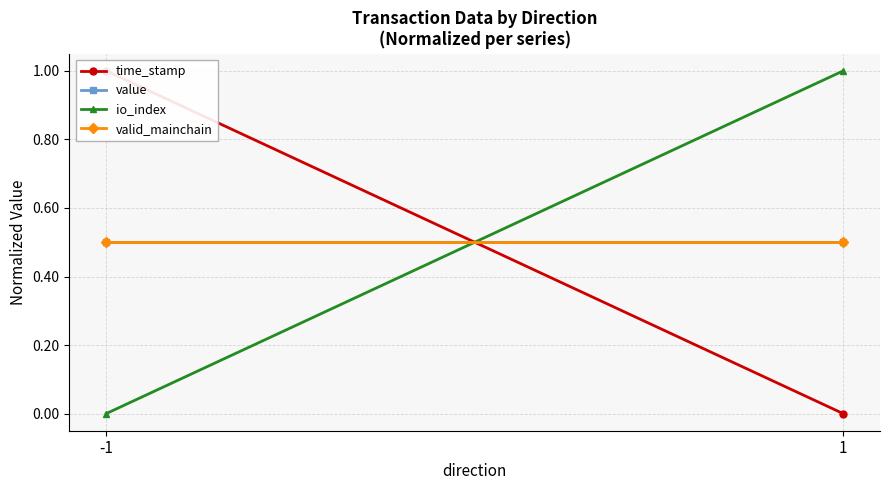

Is it true that time_stamp equals -0.7 at 1?

False